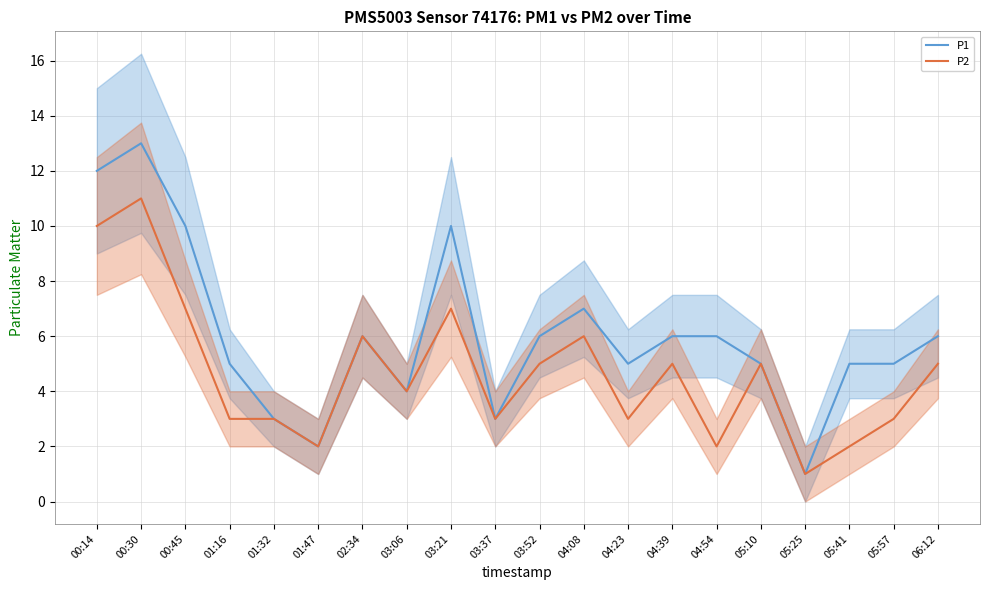

Count the number of data series in this chart.

2